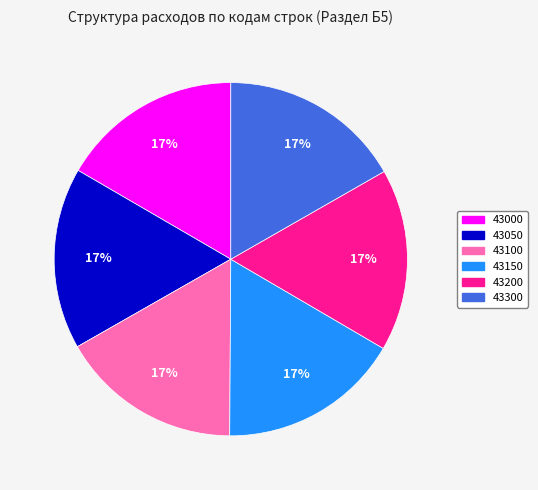

To the nearest percent, what percentage of the pie is 43100?

17%